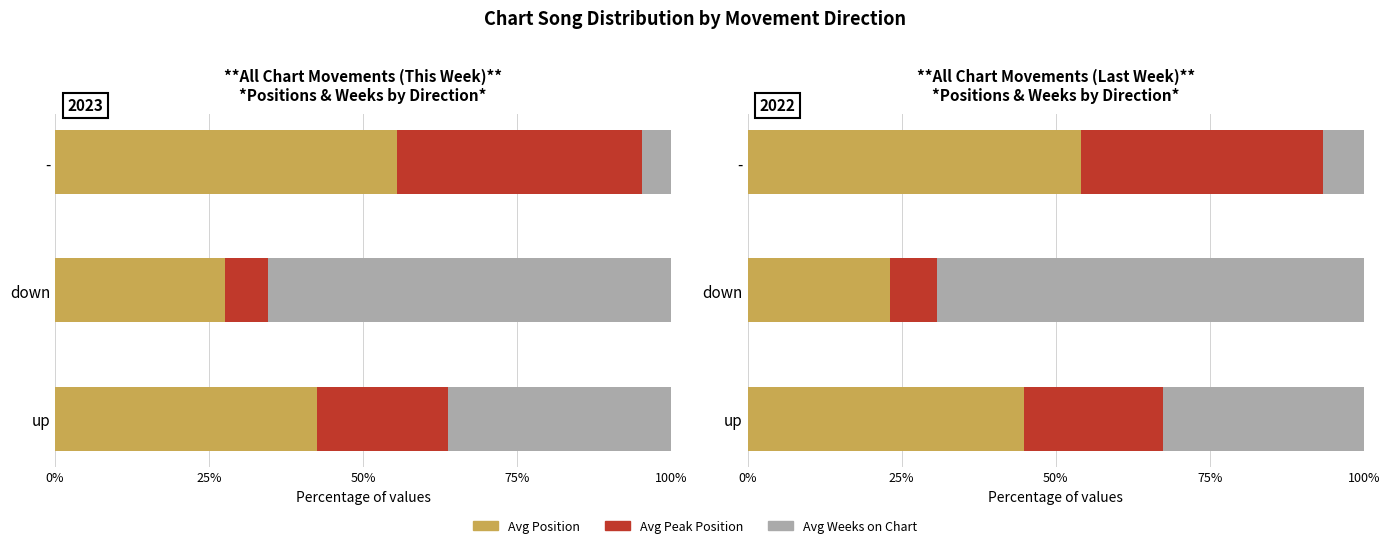

What is the total value across all series at -?

100.0